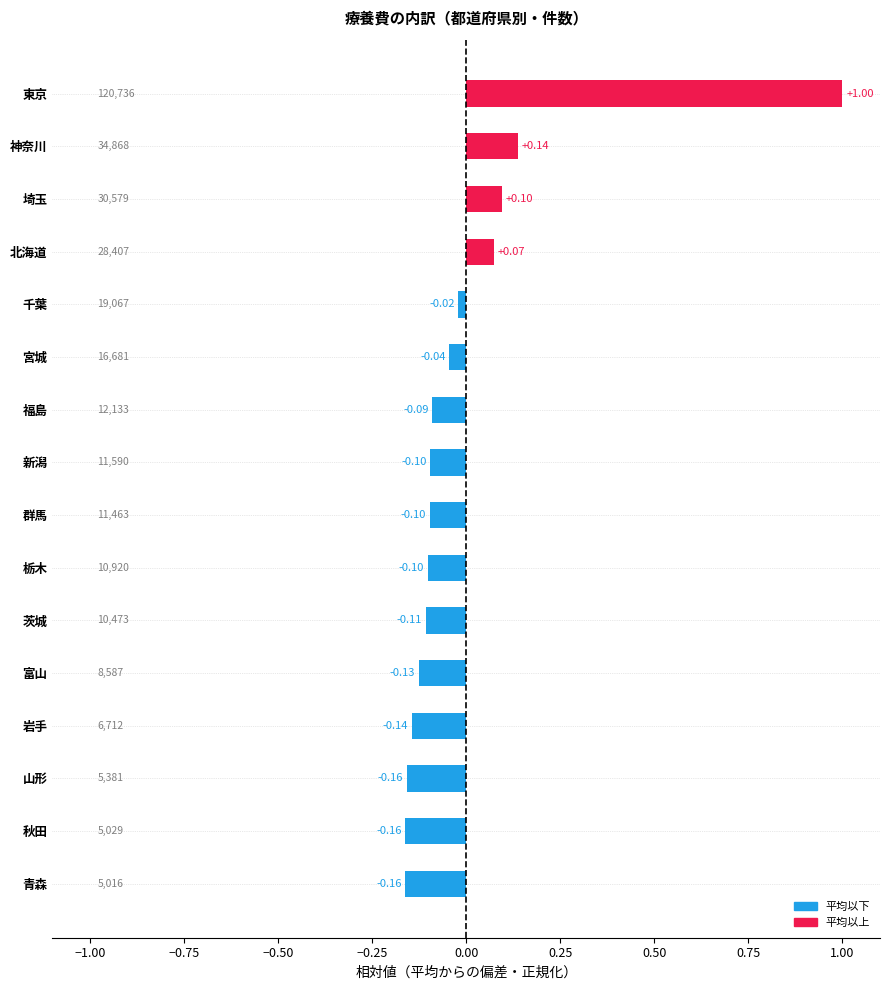

What is the difference between the maximum and second lowest values?

1.2